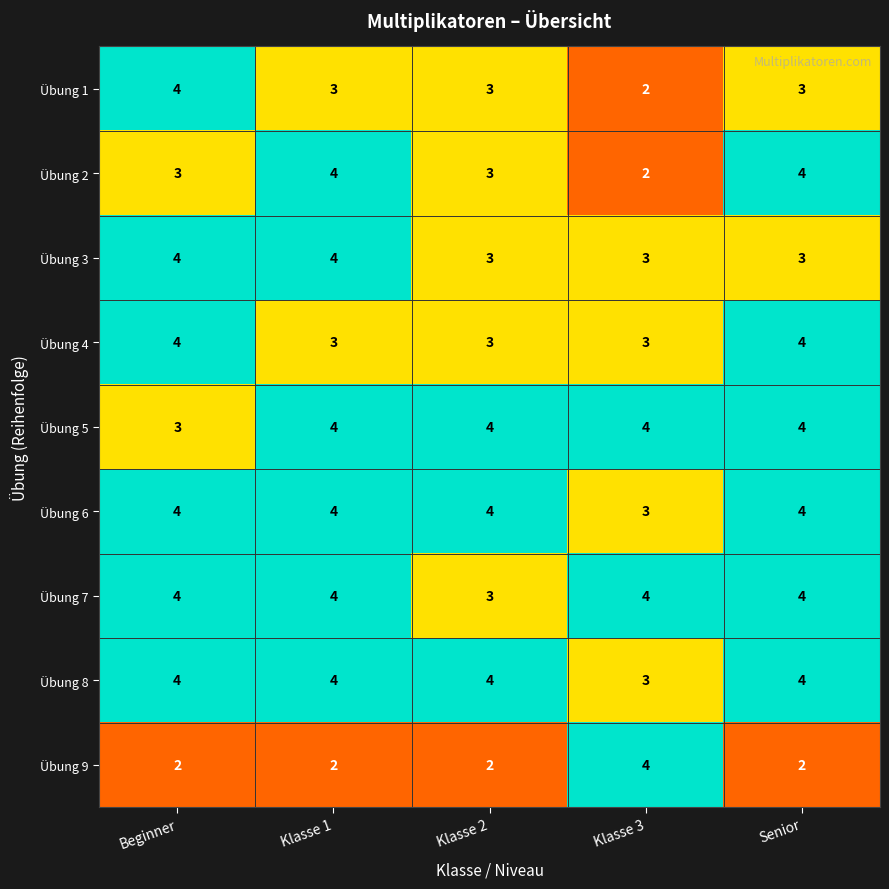

What is the approximate value of Übung 7 at Klasse 3?

4